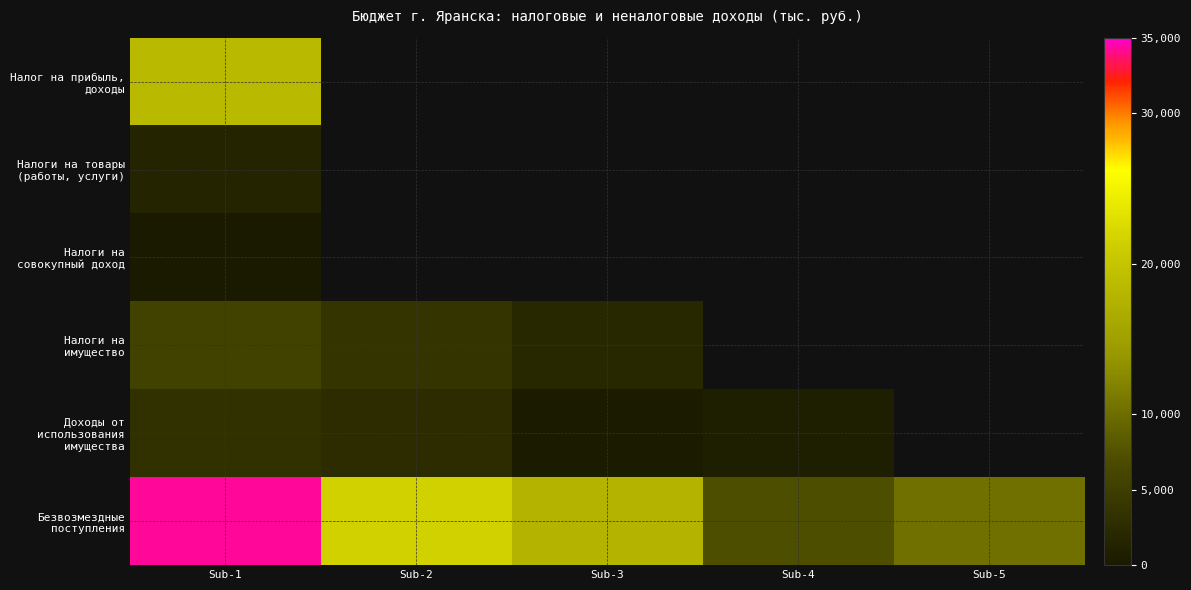

Which series changed the most between Sub-3 and Sub-4?

Безвозмездные поступления